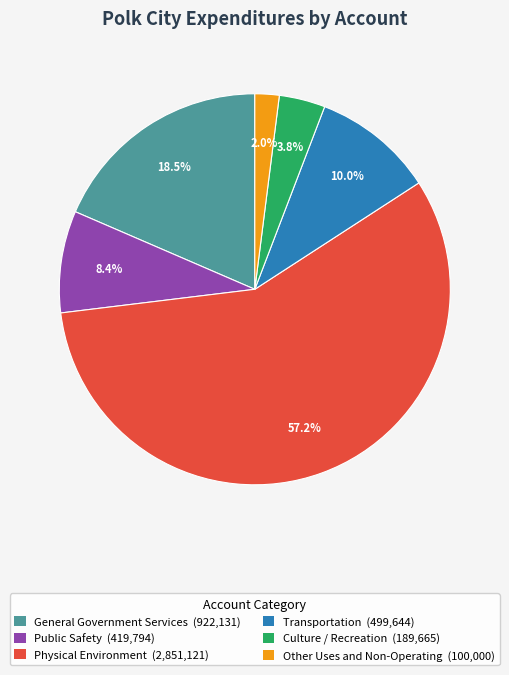

How many segments does this pie chart have?

6